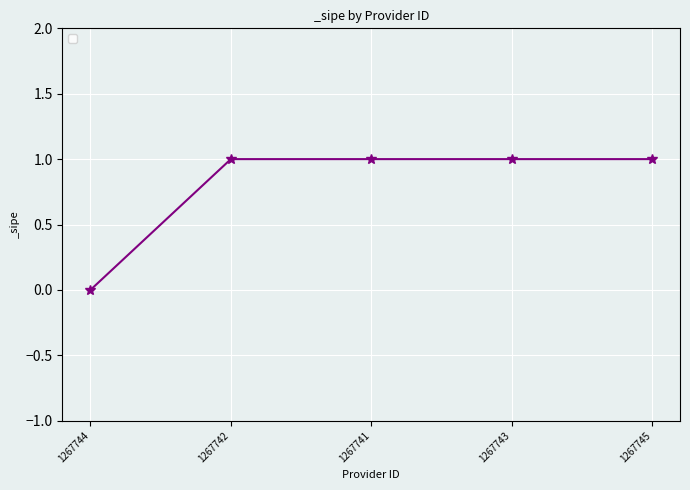

How many values are between 1 and 2?

4